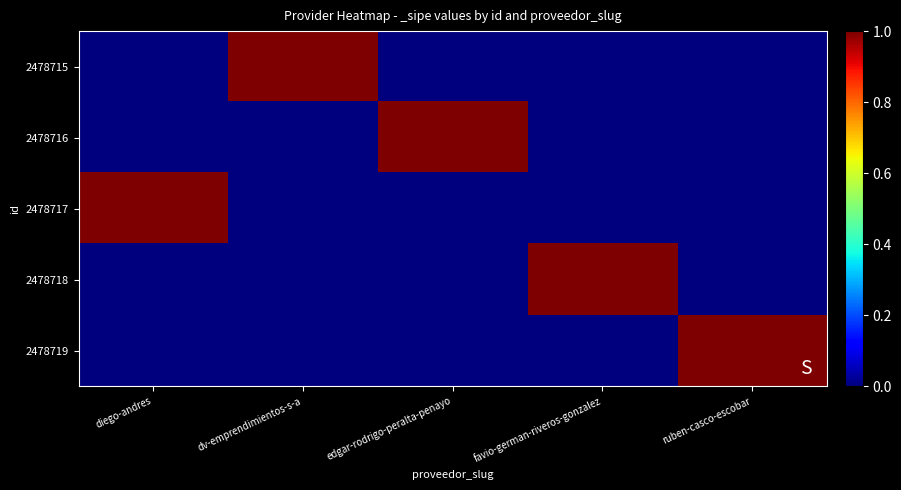

Count the number of categories in the chart.

5